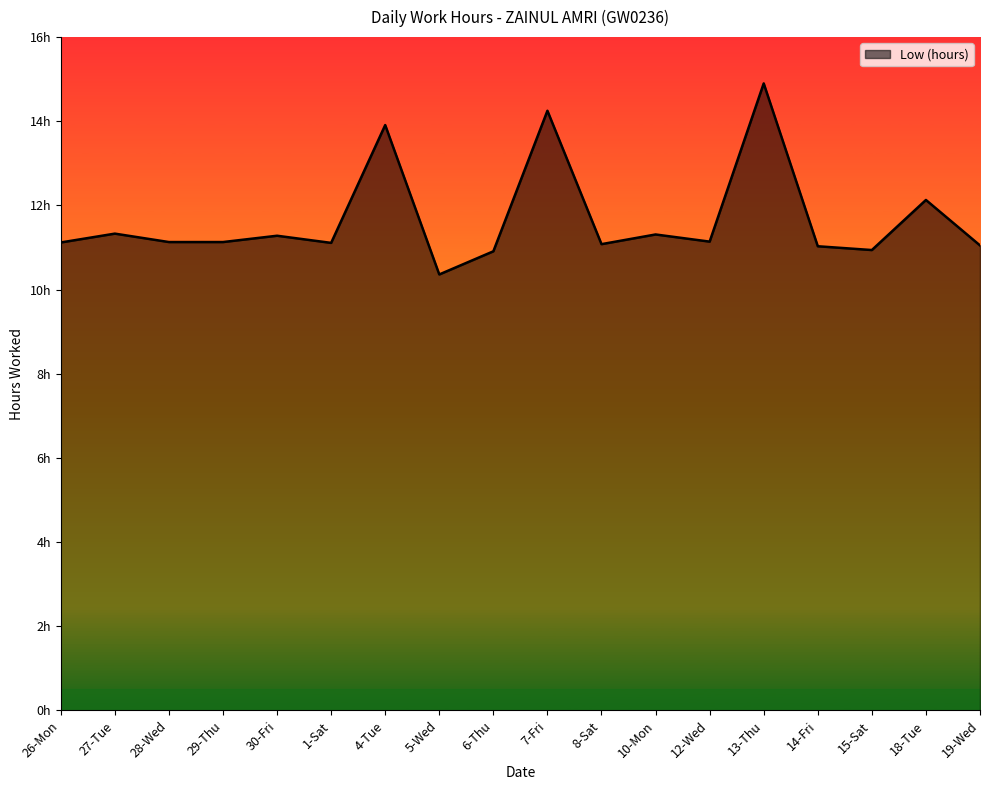

List the labels in order of value, largest first.

13-Thu, 7-Fri, 4-Tue, 18-Tue, 27-Tue, 10-Mon, 30-Fri, 12-Wed, 28-Wed, 29-Thu, 26-Mon, 1-Sat, 8-Sat, 19-Wed, 14-Fri, 15-Sat, 6-Thu, 5-Wed